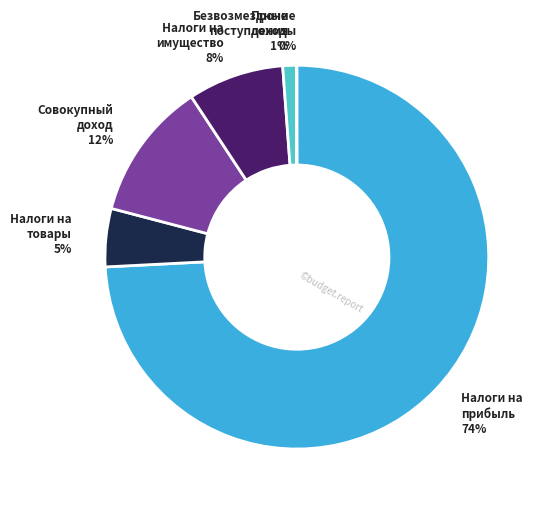

To the nearest percent, what is the average slice percentage?

17%